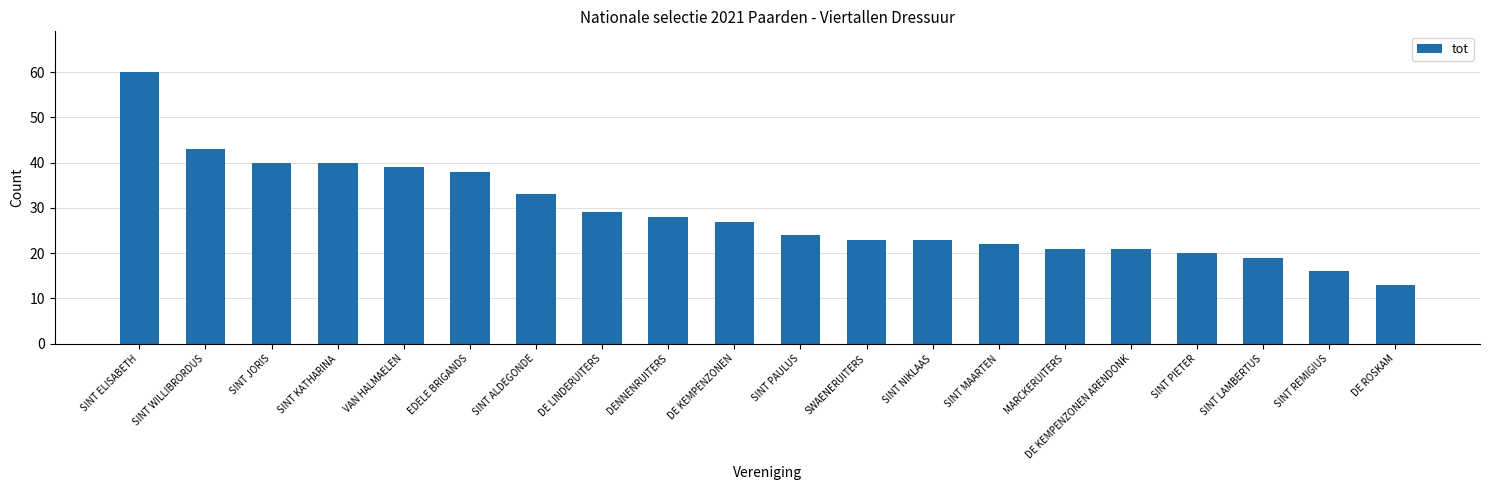

The value at SINT WILLIBRORDUS is 43. True or false?

True